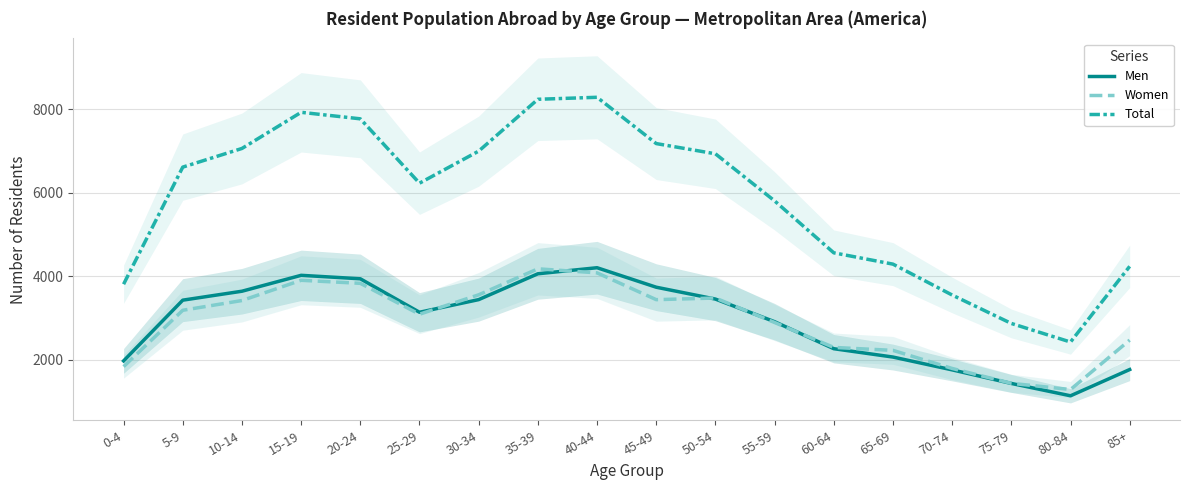

Rank the series at 85+ from lowest to highest value.

Men, Women, Total